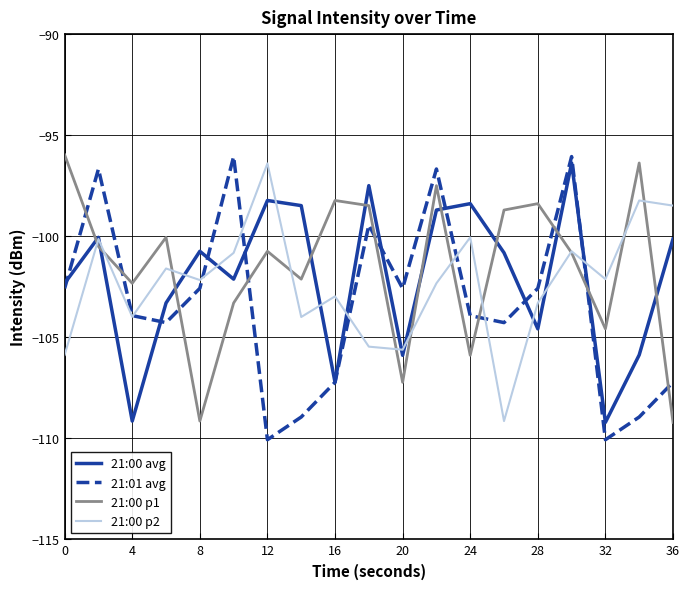

What is the lowest value of the 21:00 p1 series?

-109.2